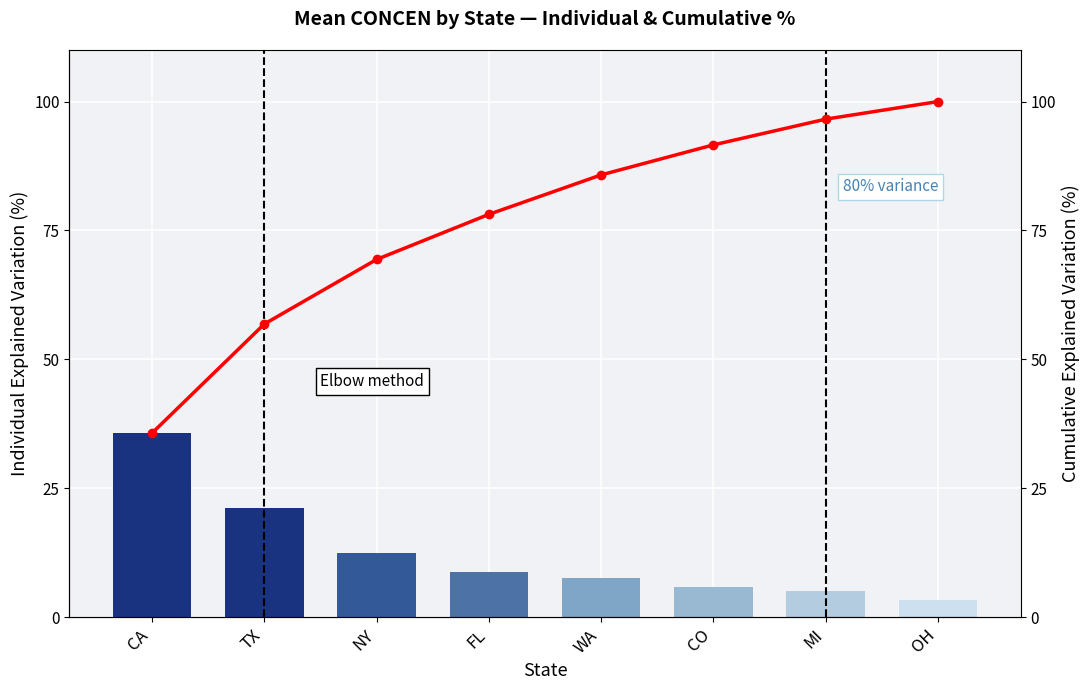

What is the total value across all series at WA?

93.4